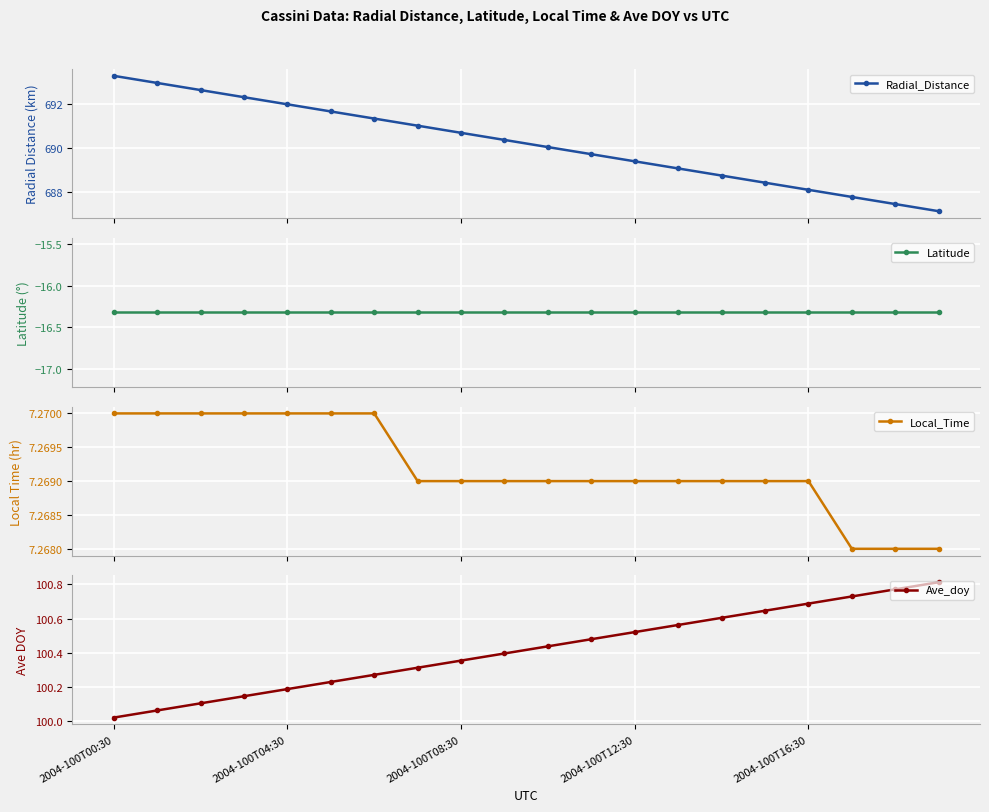

True or false: Latitude and Ave_doy intersect in this chart.

False